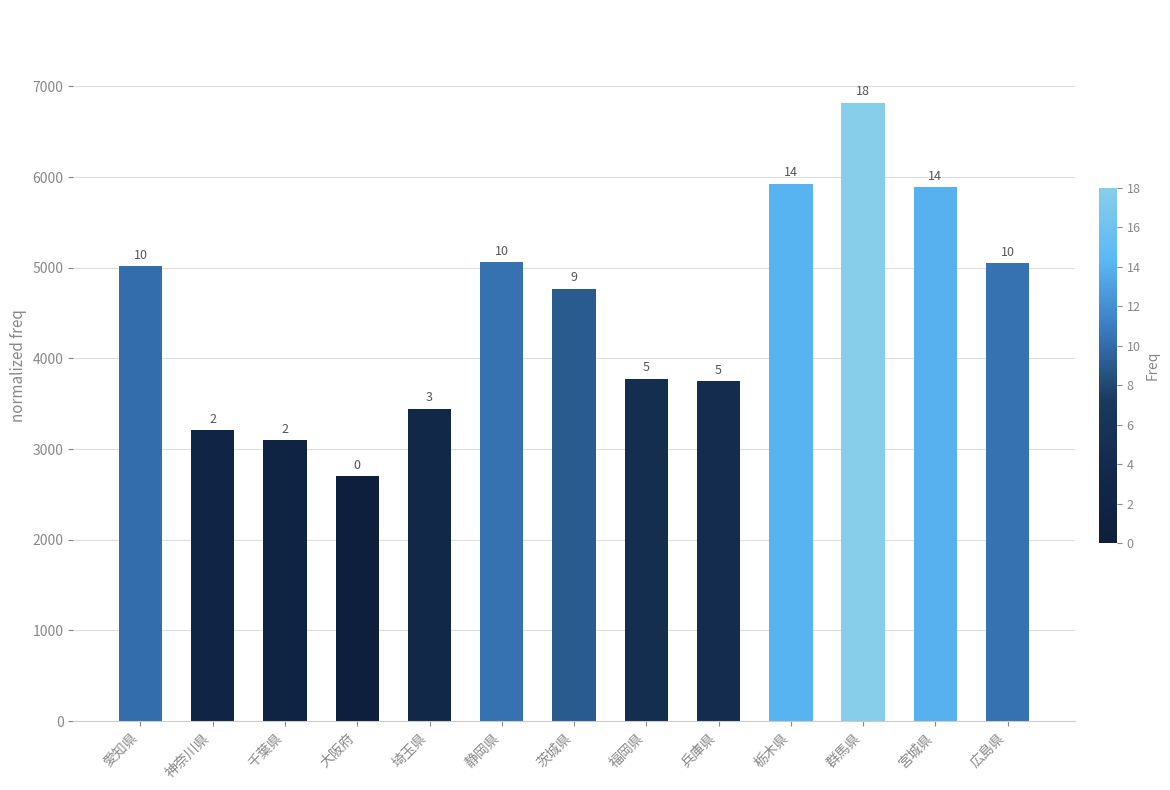

What is the difference between the values at 大阪府 and 福岡県?

1072